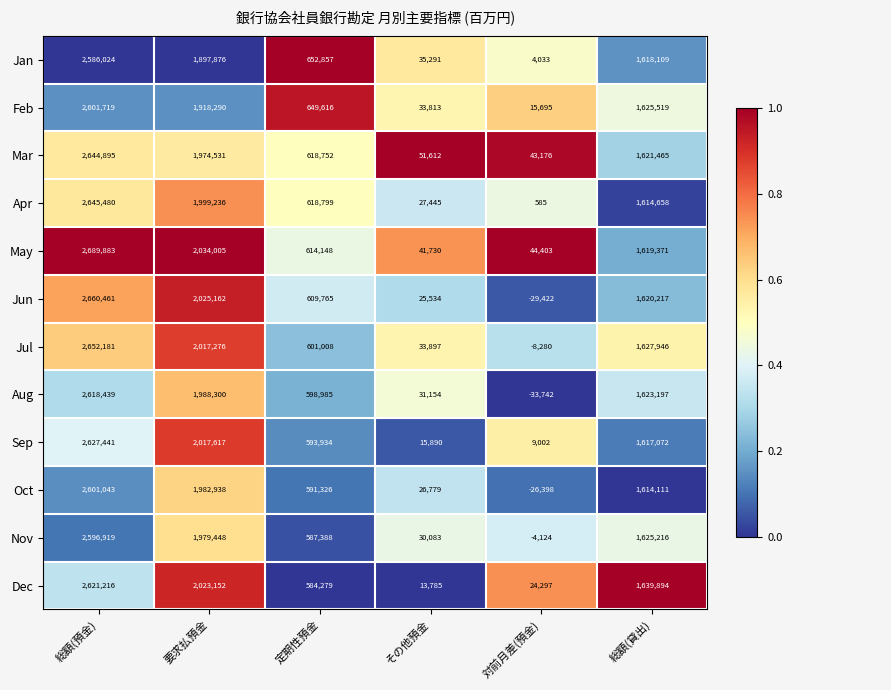

What is the total value across all series at 総額(預金)?

31545701